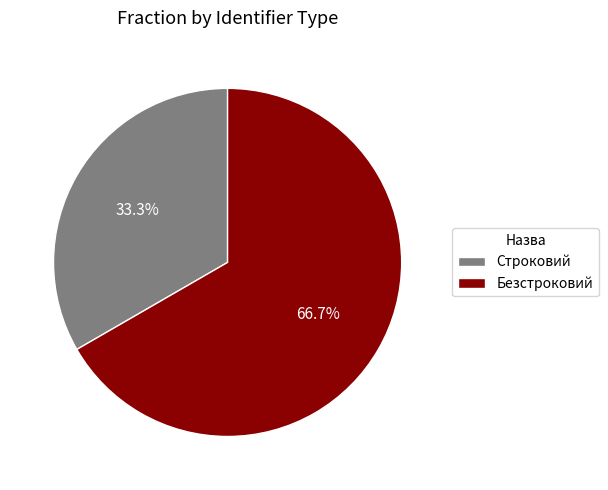

Approximately how many times larger is the value at Строковий compared to Безстроковий?

0.5